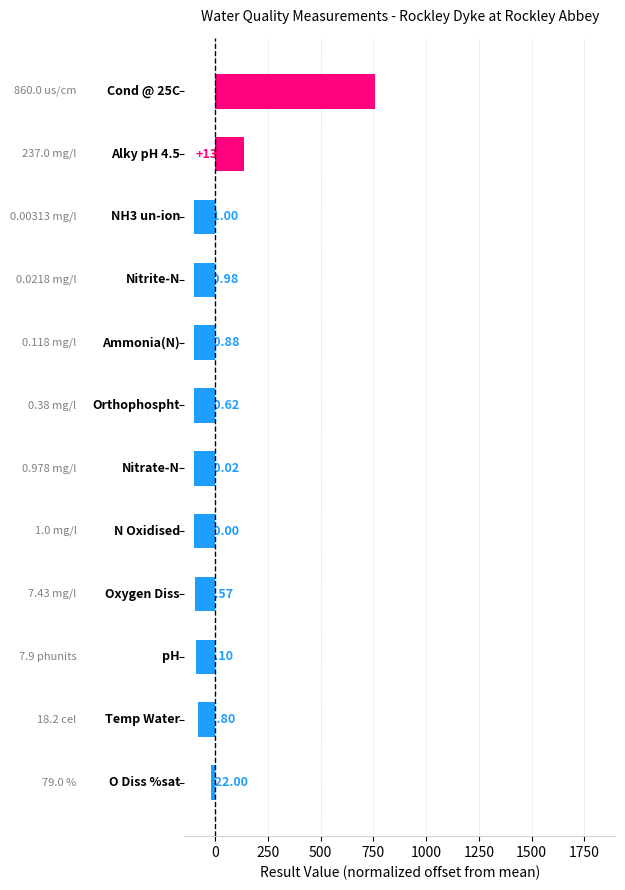

What is the difference between the maximum and minimum values?

860.0